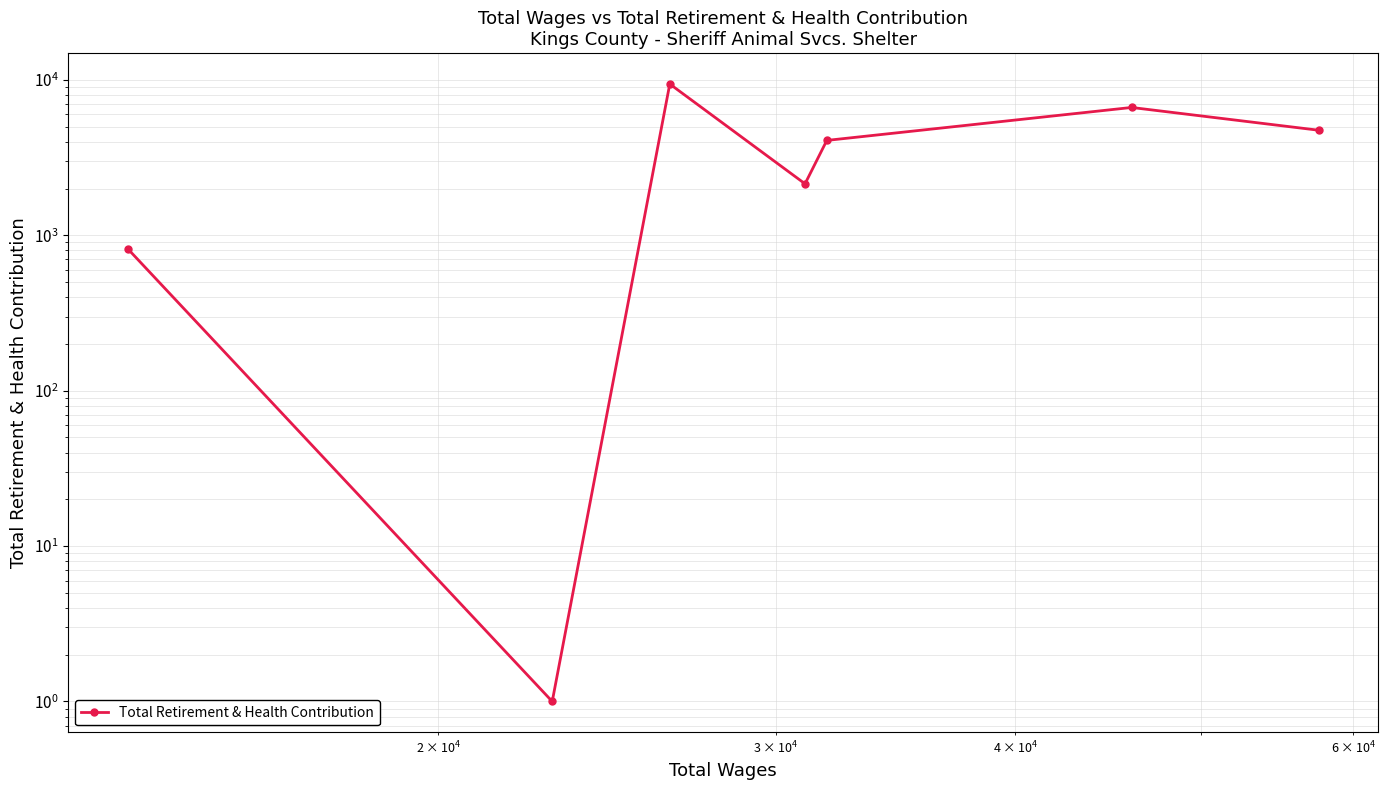

What is the smallest value displayed?

1